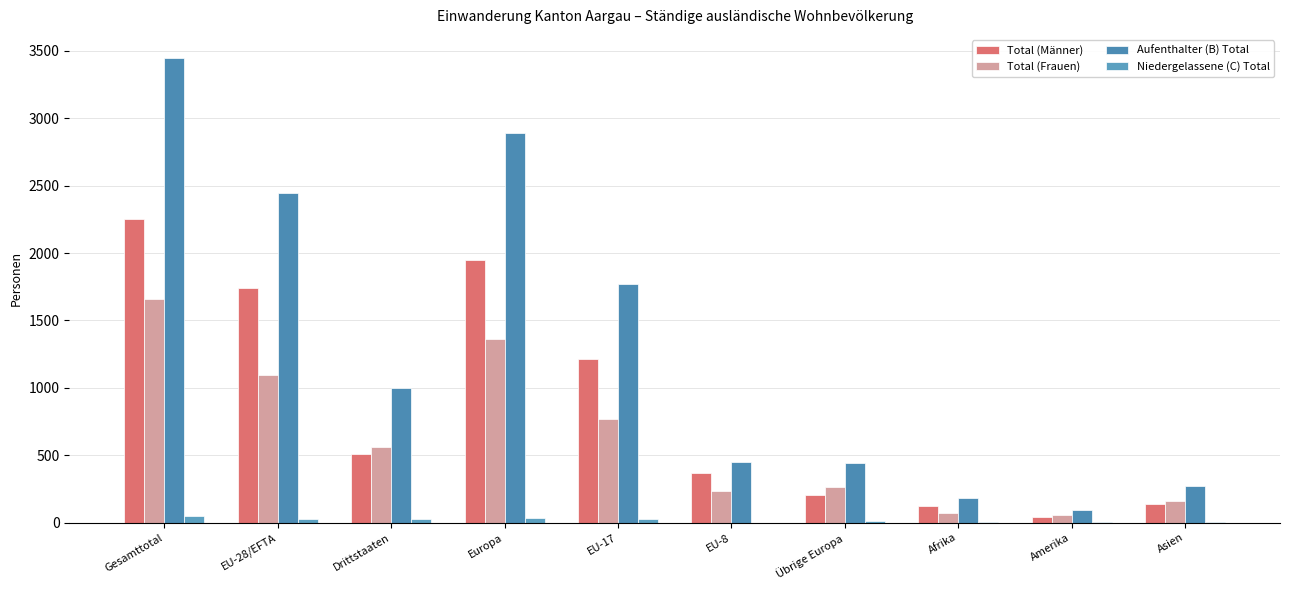

Reading left to right, what are all the values shown in this chart?

Total (Männer): 2254	1743	511	1945	1217	369	202	122	43	140
Total (Frauen): 1657	1095	562	1362	768	234	267	71	60	160
Aufenthalter (B) Total: 3446	2446	1000	2891	1769	449	445	185	91	275
Niedergelassene (C) Total: 49	23	26	35	23	0	12	7	3	4